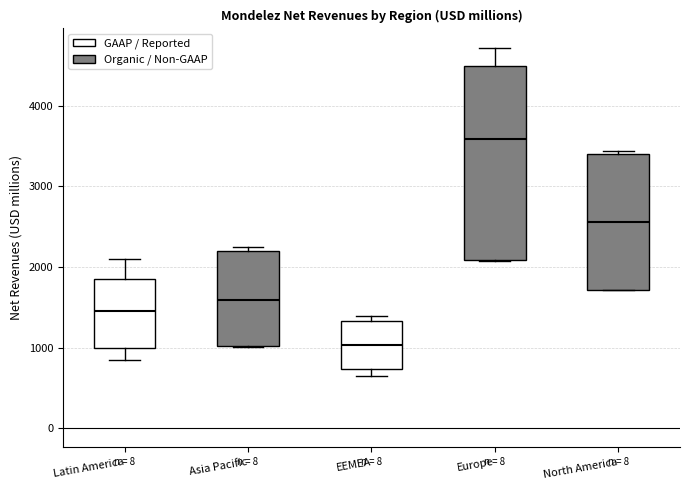

Which box is the tallest, from its lower edge to its upper edge?

Europe